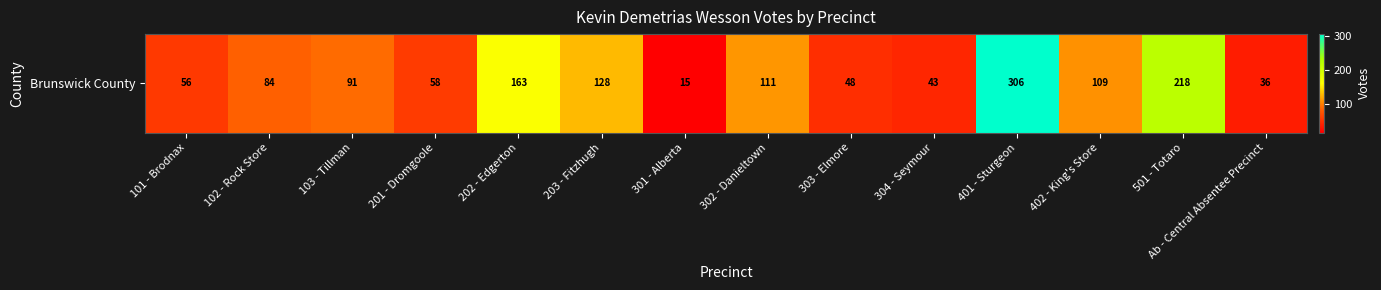

True or false: the data shows 61 at 302 - Danieltown.

False